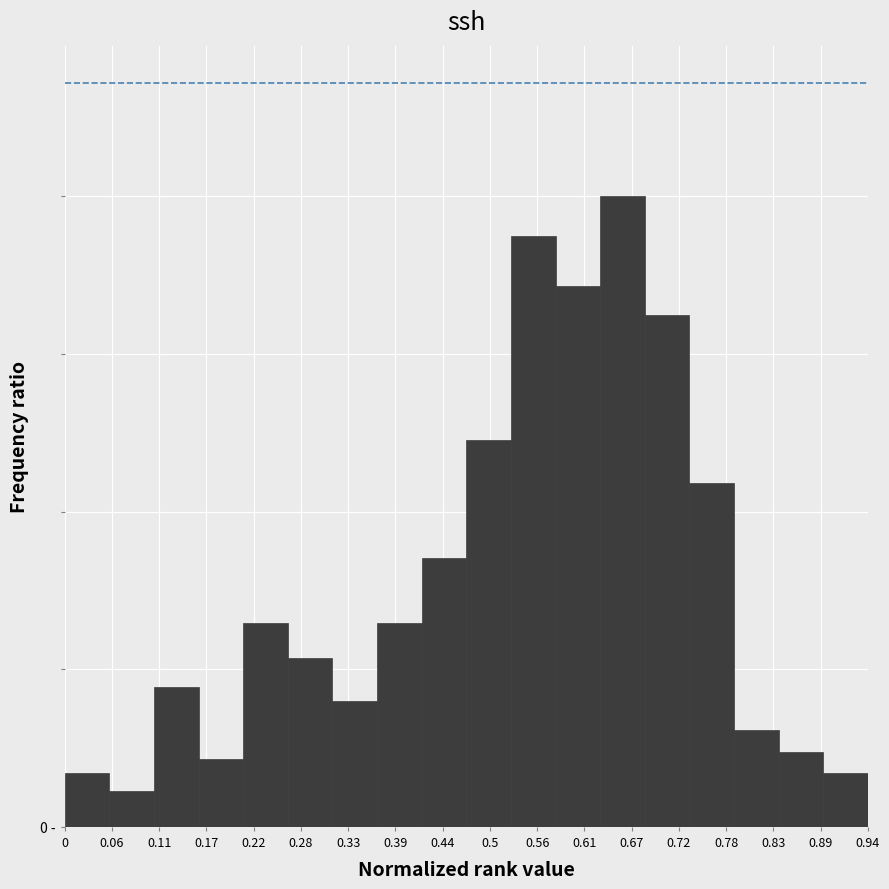

Does the chart contain any negative values?

No